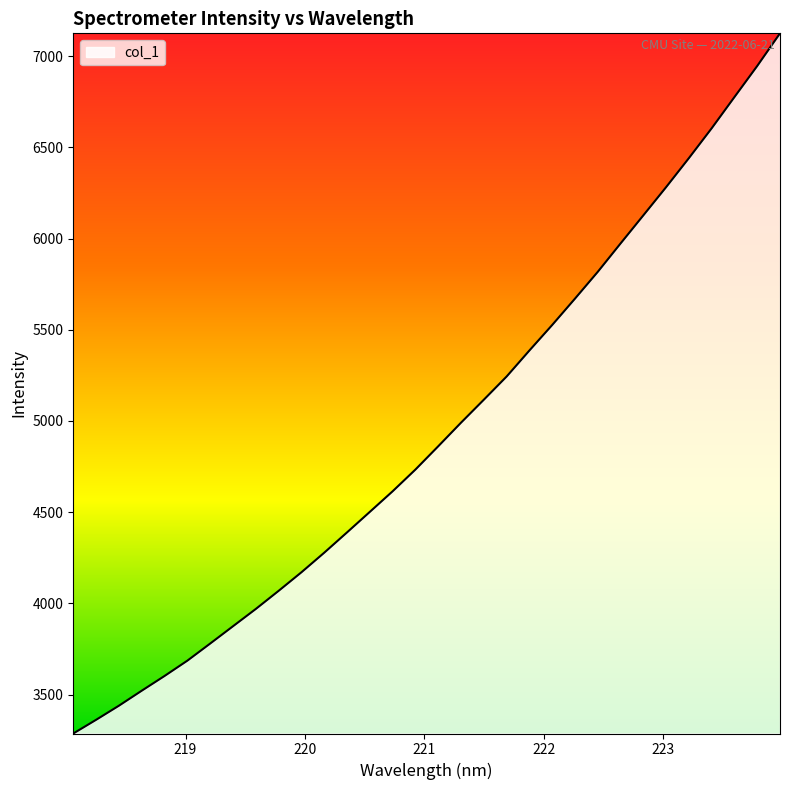

How many lines are shown in the chart?

1